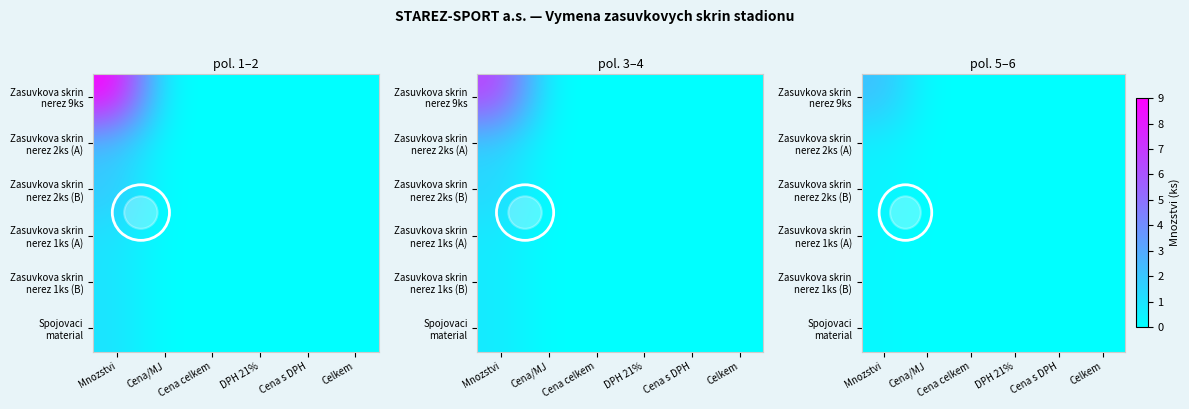

Is it true that Zasuvkova skrin nerez 2ks (A) equals -0.3 at Celkem?

False